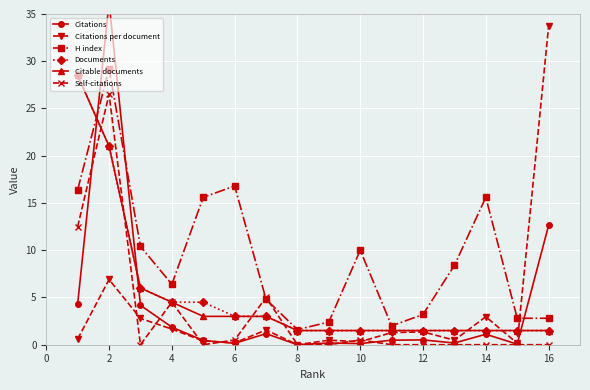

Is the value of Self-citations at 2 greater than the value of Citable documents at 10?

Yes